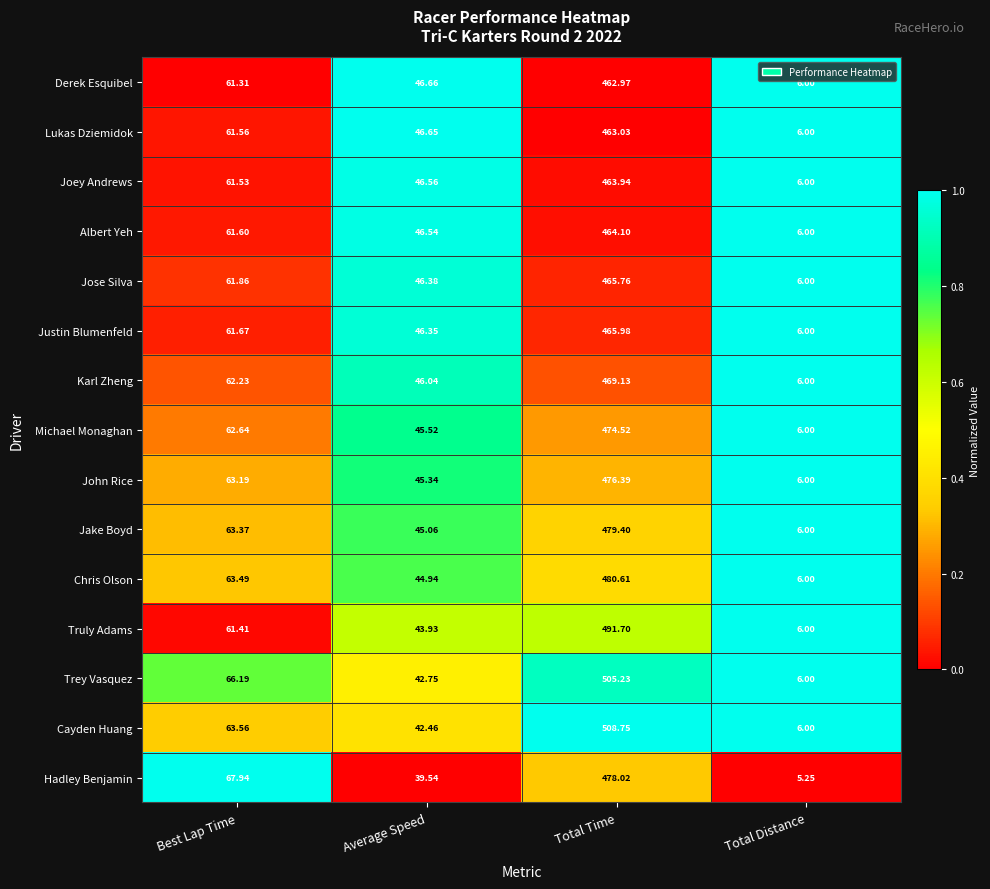

At Total Time, list the series in order from smallest to largest.

Derek Esquibel, Lukas Dziemidok, Joey Andrews, Albert Yeh, Jose Silva, Justin Blumenfeld, Karl Zheng, Michael Monaghan, John Rice, Hadley Benjamin, Jake Boyd, Chris Olson, Truly Adams, Trey Vasquez, Cayden Huang